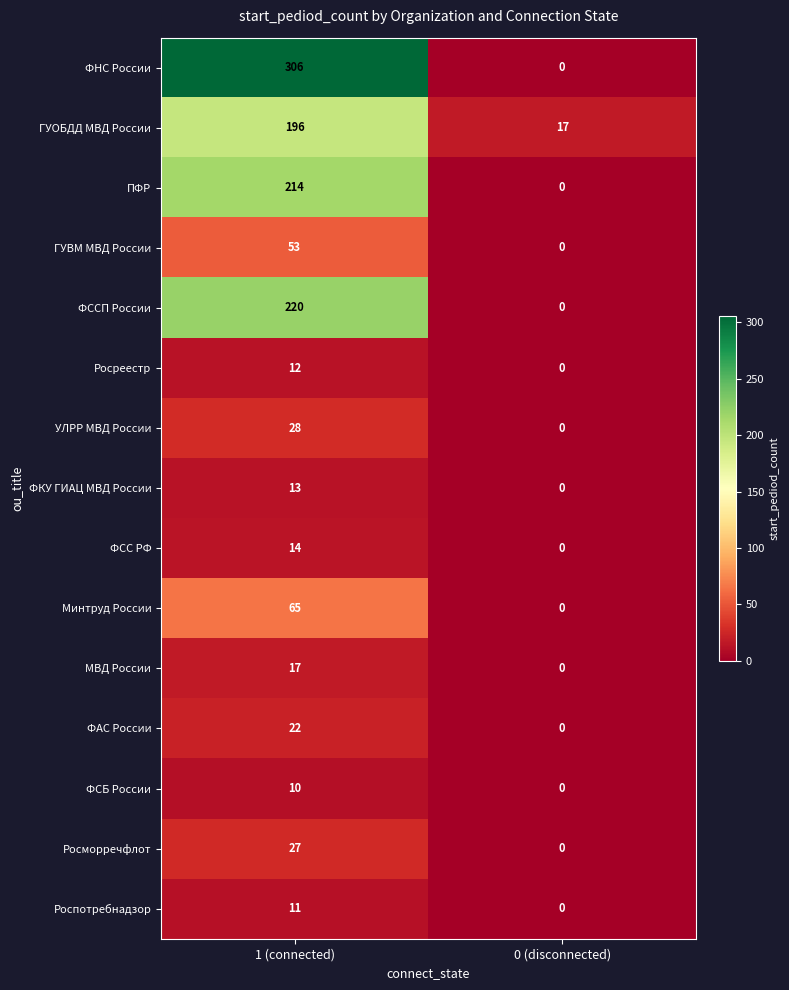

Which series has the largest total across all categories?

ФНС России